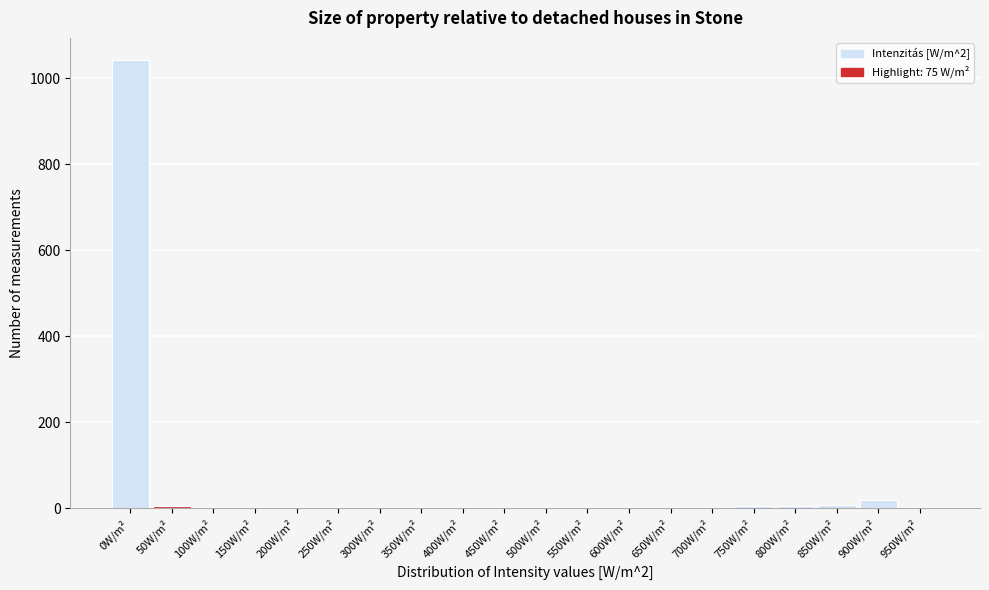

The chart shows a value of 2 at 200W/m². True or false?

True